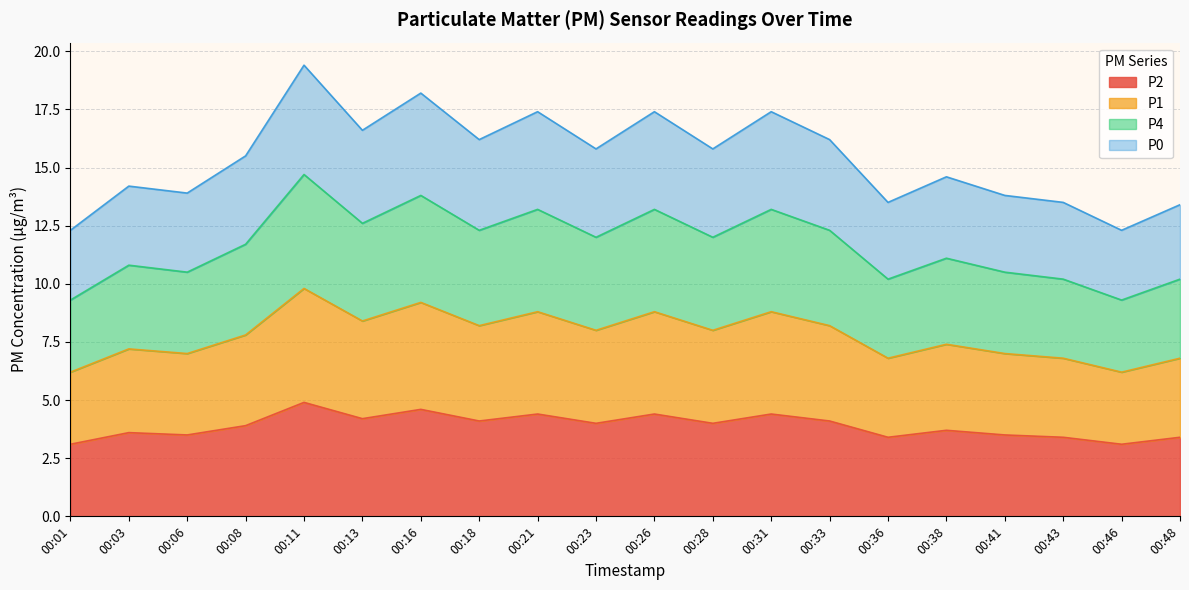

At 00:26, list the series in order from smallest to largest.

P2, P1, P4, P0